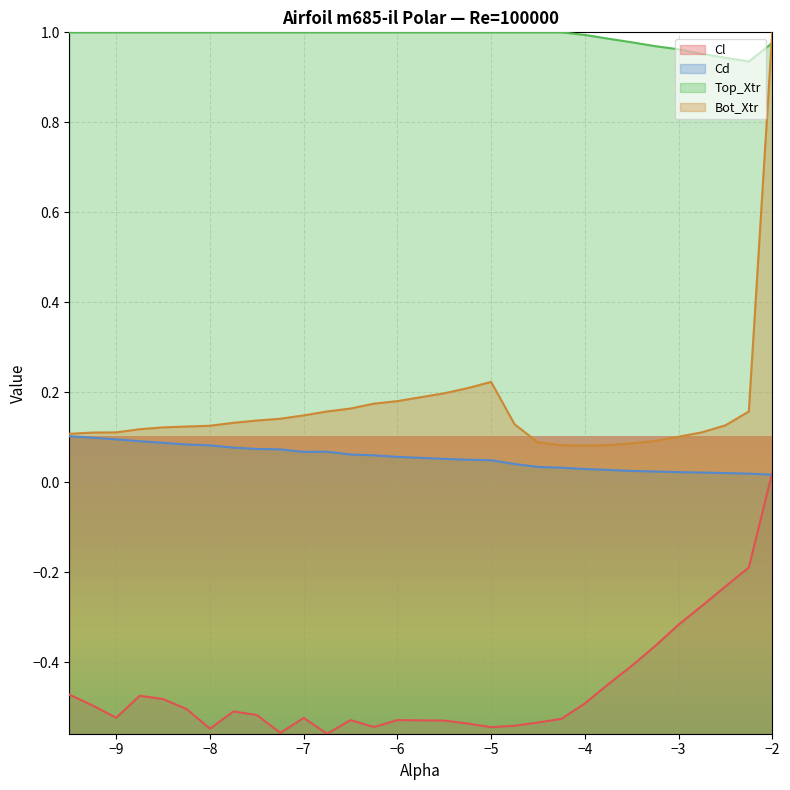

At which label is Cl closest to 0?

−2